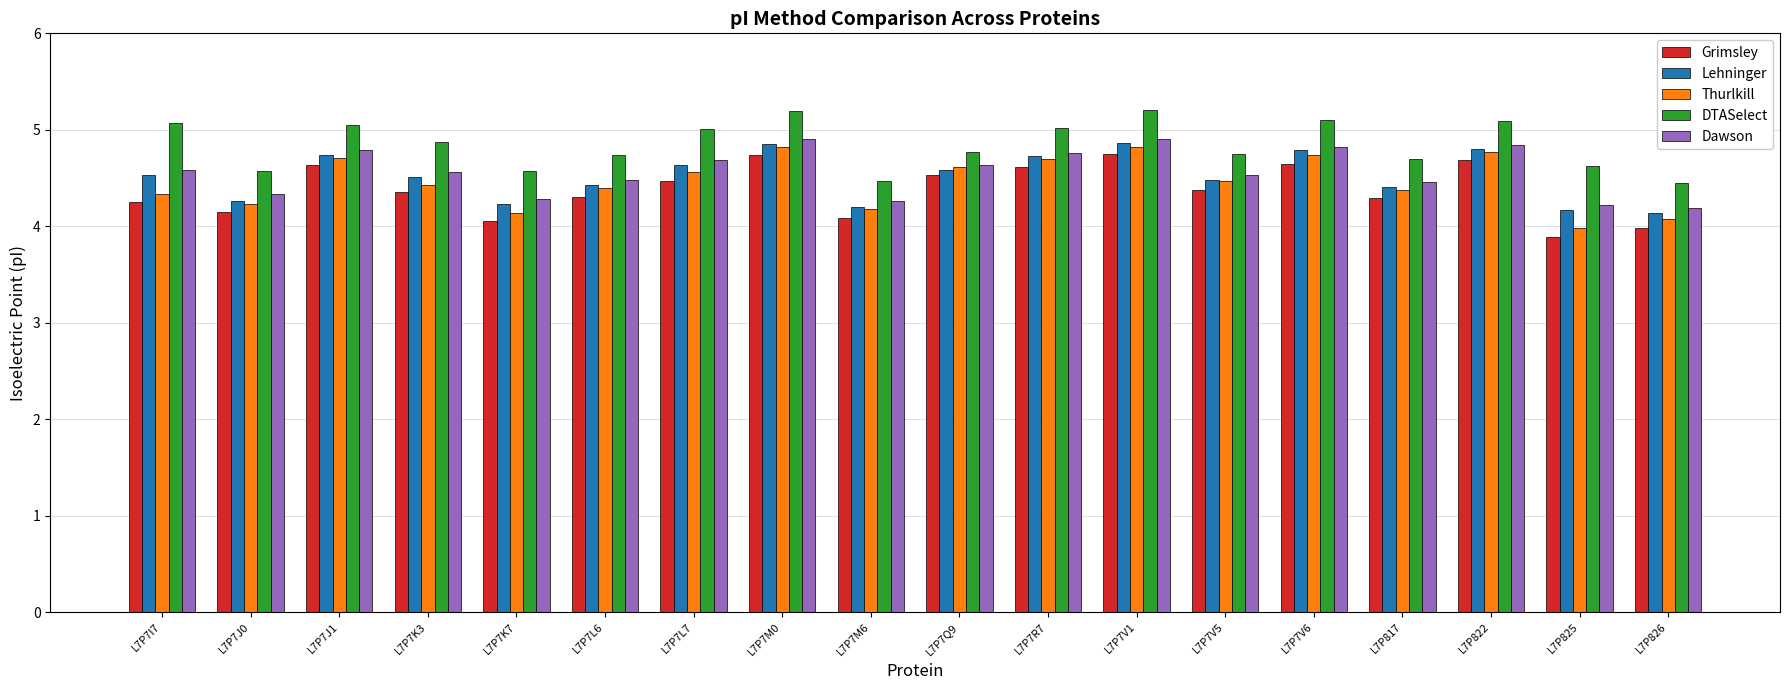

True or false: Thurlkill has a value of 4.0 at L7P825.

True